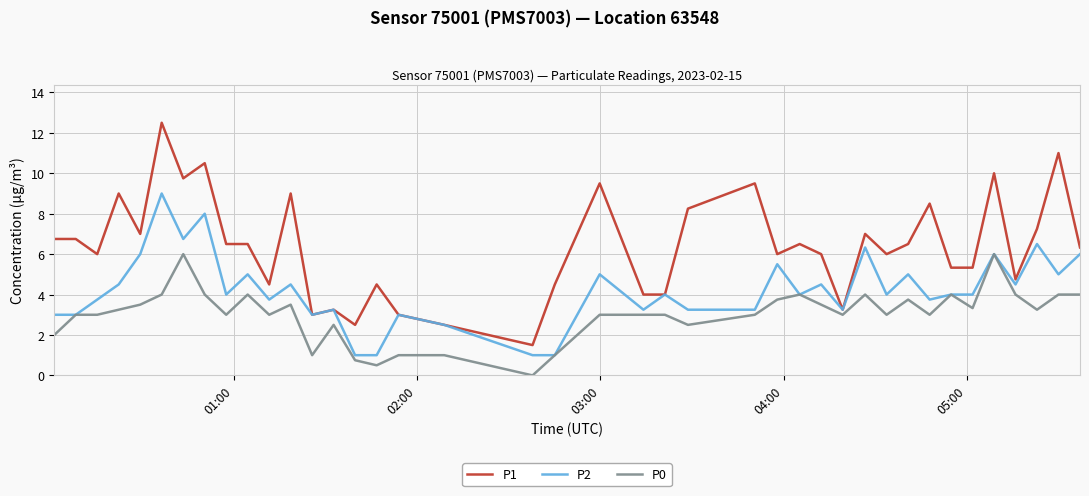

List the series in order of their overall mean, highest first.

P1, P2, P0